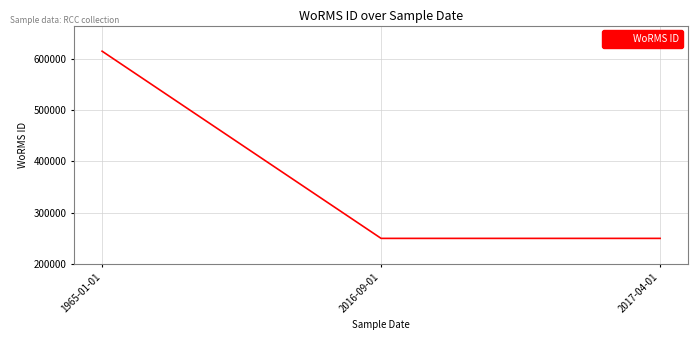

Which label corresponds to the largest value in the chart?

1965-01-01